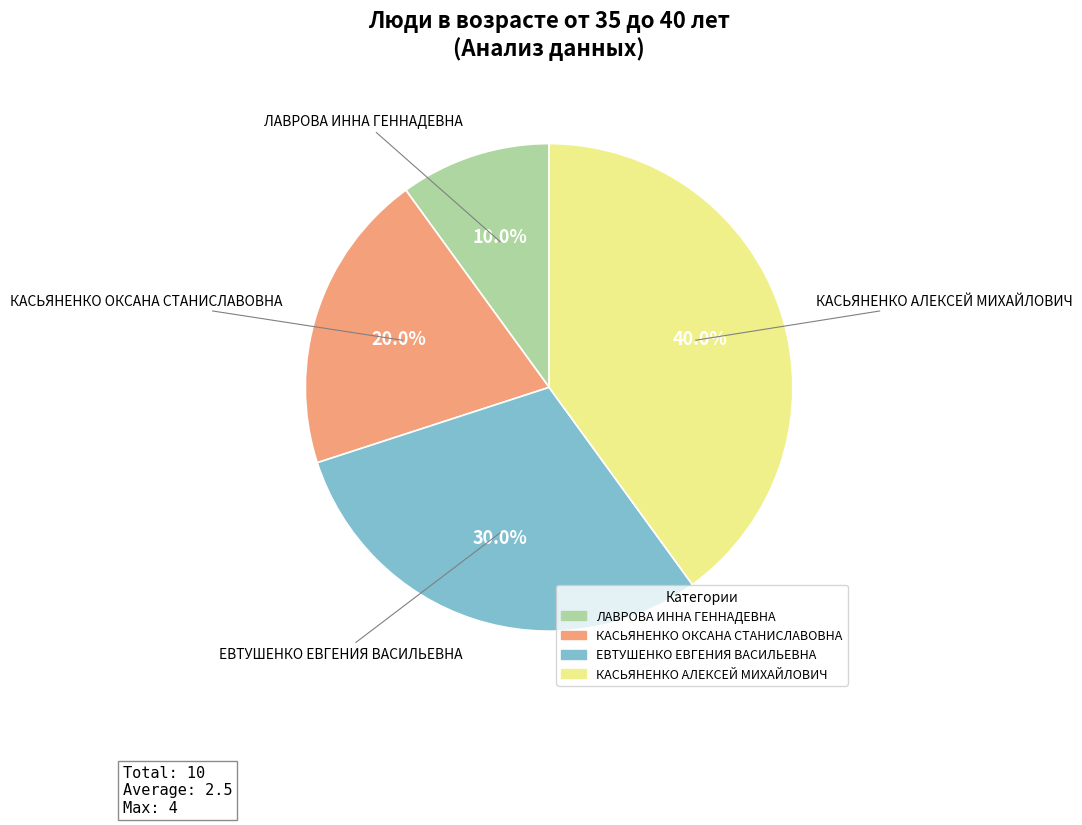

To the nearest percent, what portion does КАСЬЯНЕНКО ОКСАНА СТАНИСЛАВОВНА represent?

20%